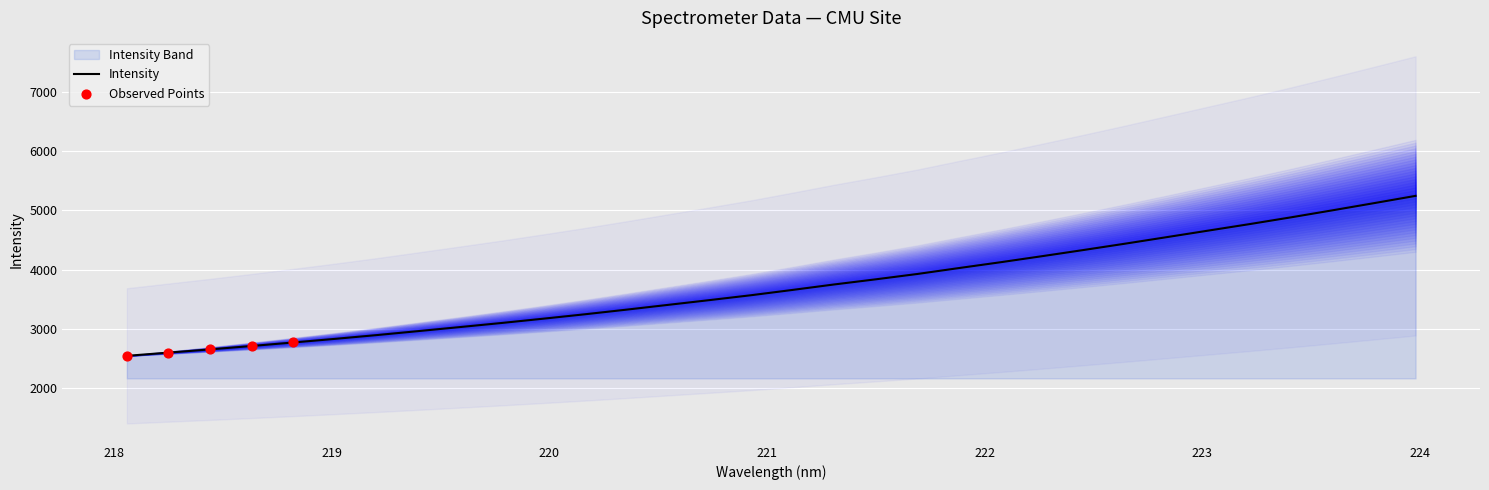

What is the minimum value for Intensity?

2541.6